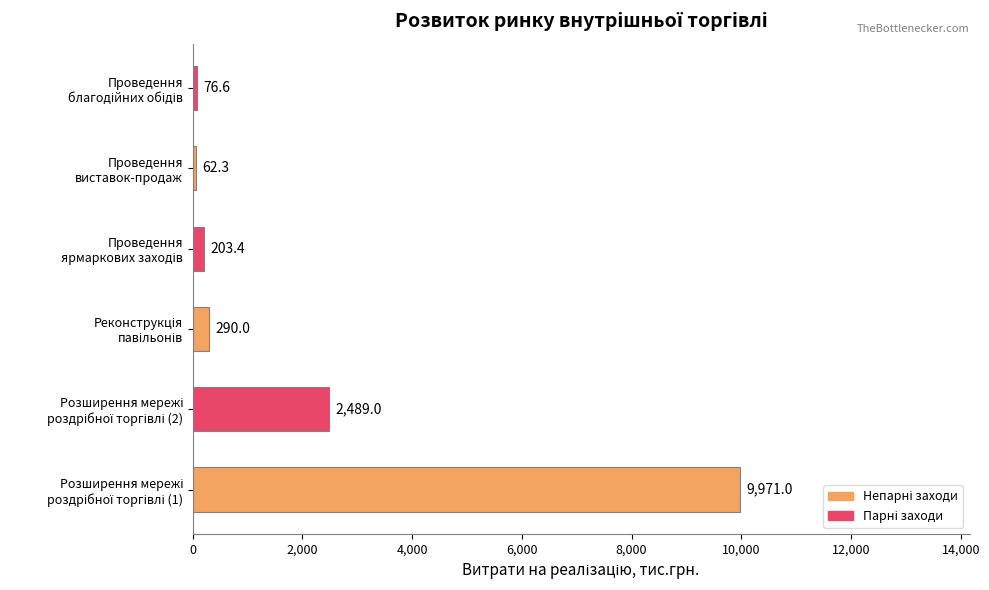

What is the minimum value shown in the chart?

62.3